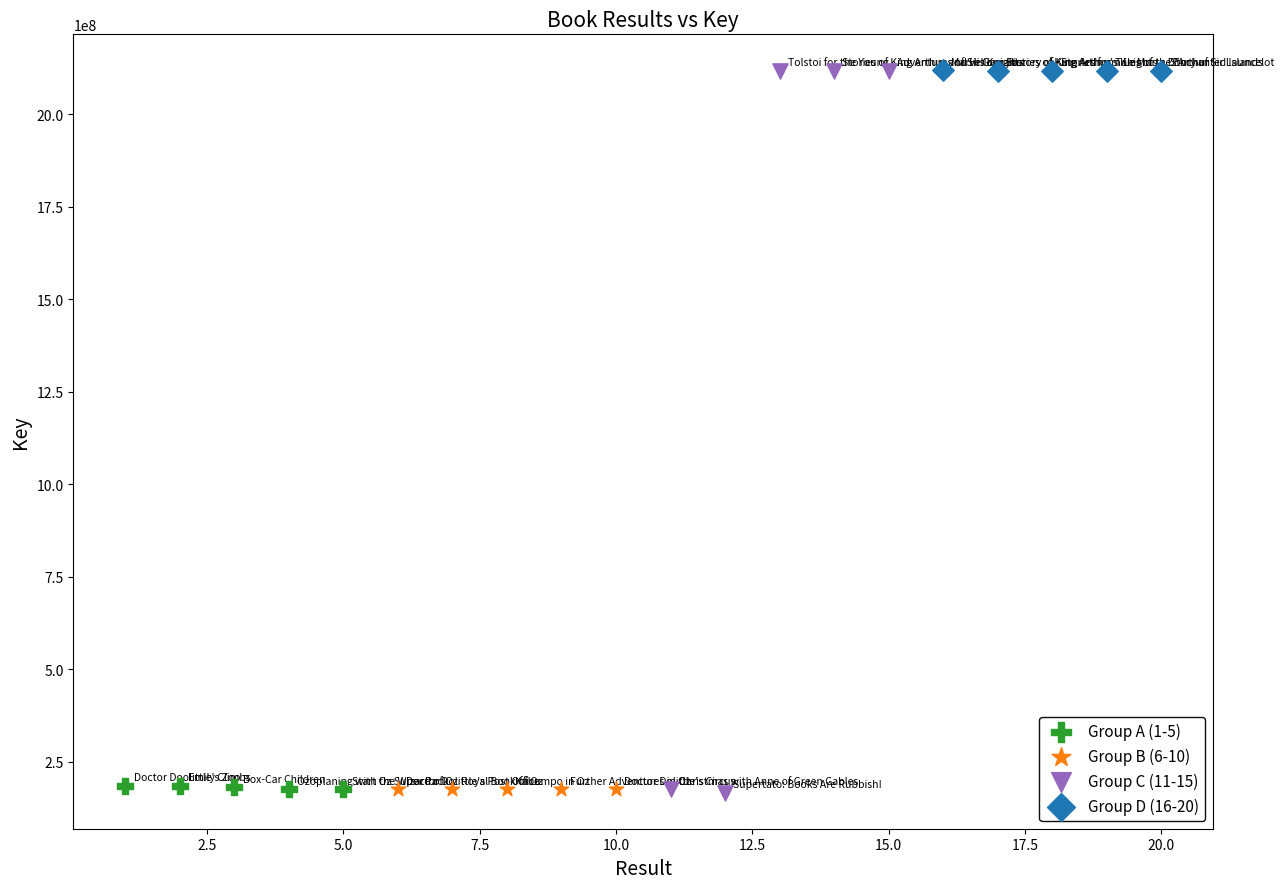

Which series has the largest Y range (max minus min)?

Group C (11-15)